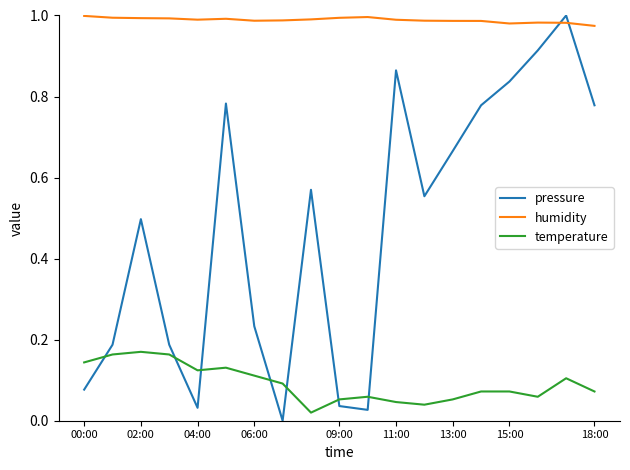

Which series has the largest total across all categories?

humidity